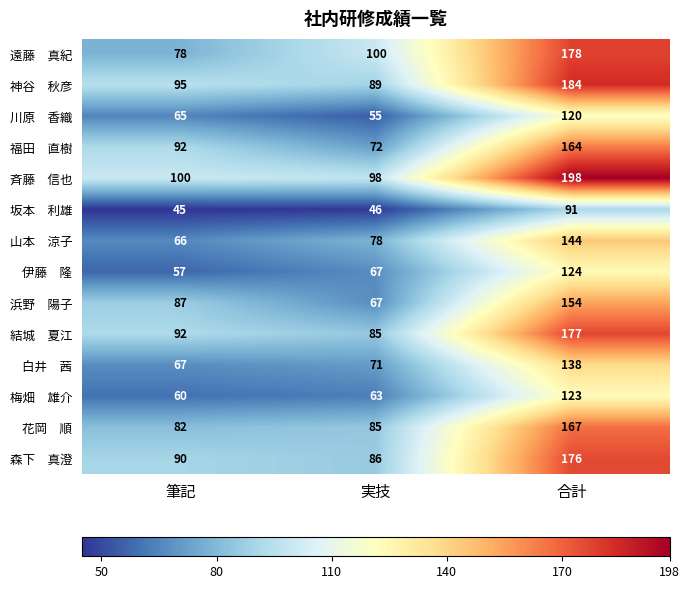

What is the total value across all series at 筆記?

1076